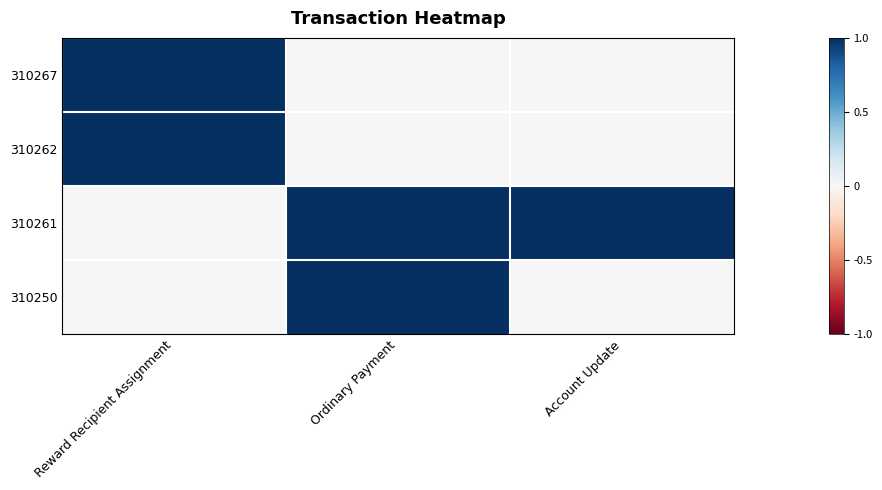

Rank the series by their maximum value, from highest to lowest.

310267, 310262, 310261, 310250